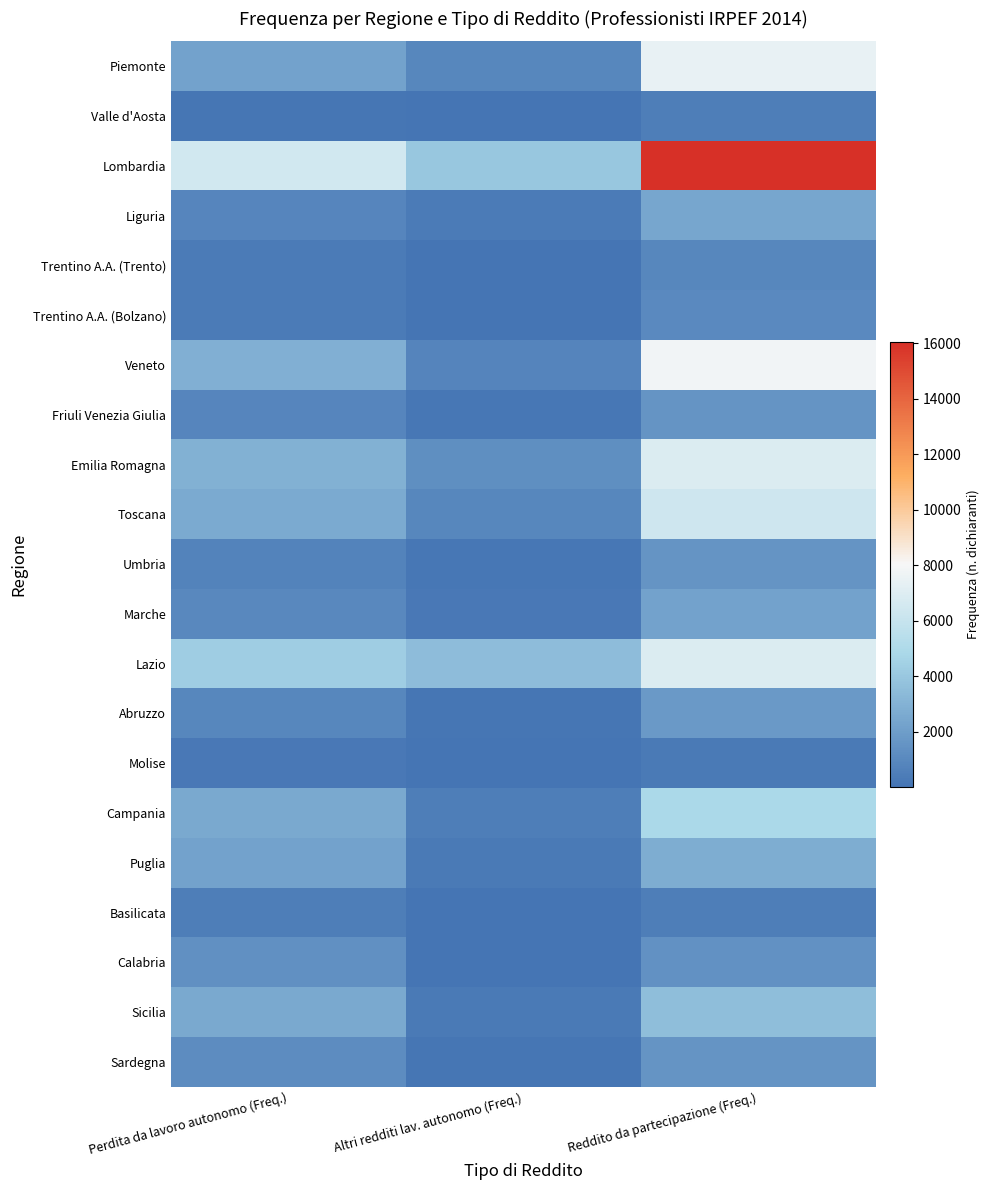

At Reddito da partecipazione (Freq.), list the series in order from largest to smallest.

Lombardia, Veneto, Piemonte, Lazio, Emilia Romagna, Toscana, Campania, Sicilia, Puglia, Liguria, Marche, Abruzzo, Friuli Venezia Giulia, Sardegna, Umbria, Calabria, Trentino A.A. (Bolzano), Trentino A.A. (Trento), Basilicata, Valle d'Aosta, Molise